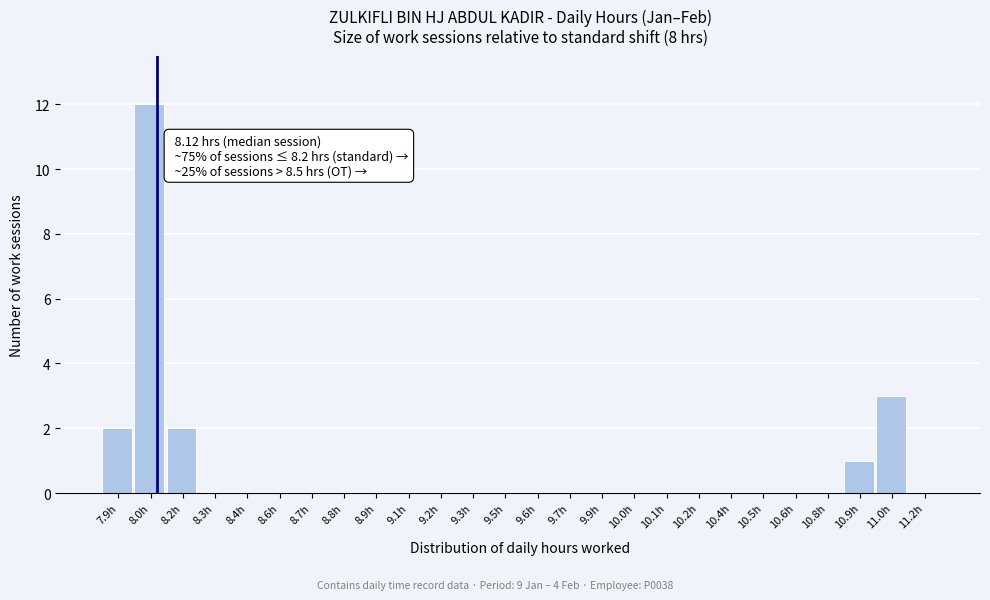

Reading right to left, transcribe all the data shown in this chart.

11.2h=0	11.0h=3	10.9h=1	10.8h=0	10.6h=0	10.5h=0	10.4h=0	10.2h=0	10.1h=0	10.0h=0	9.9h=0	9.7h=0	9.6h=0	9.5h=0	9.3h=0	9.2h=0	9.1h=0	8.9h=0	8.8h=0	8.7h=0	8.6h=0	8.4h=0	8.3h=0	8.2h=2	8.0h=12	7.9h=2